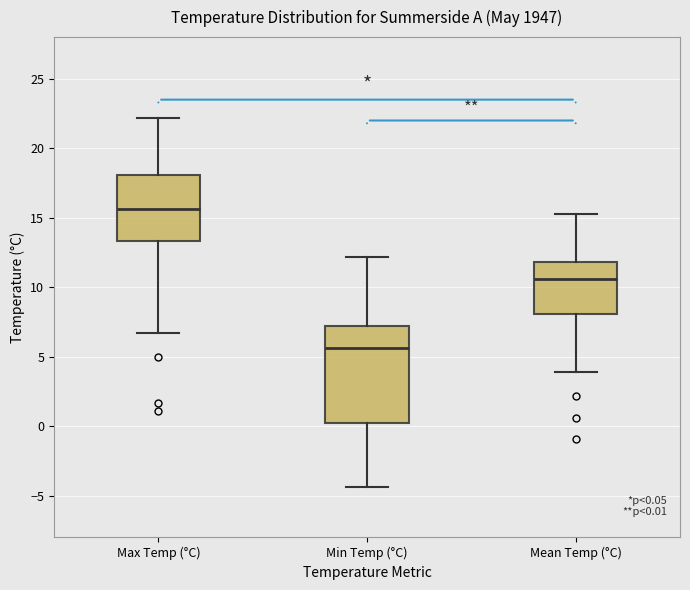

Which box has the highest median line?

Max Temp (°C)